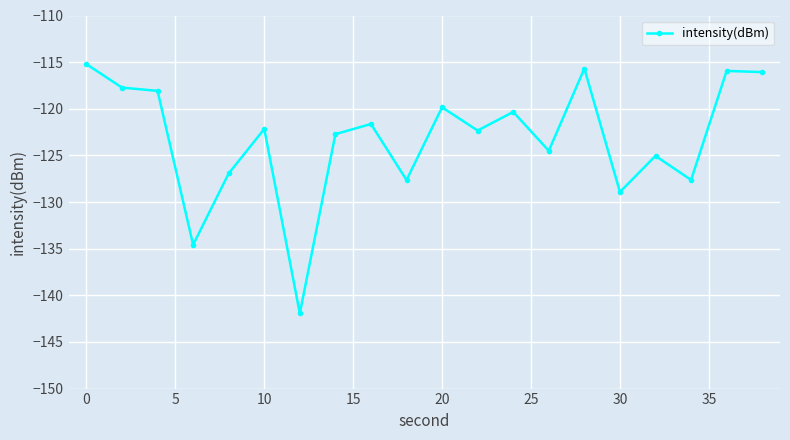

What is the value of the 12th point from the left?

-122.3